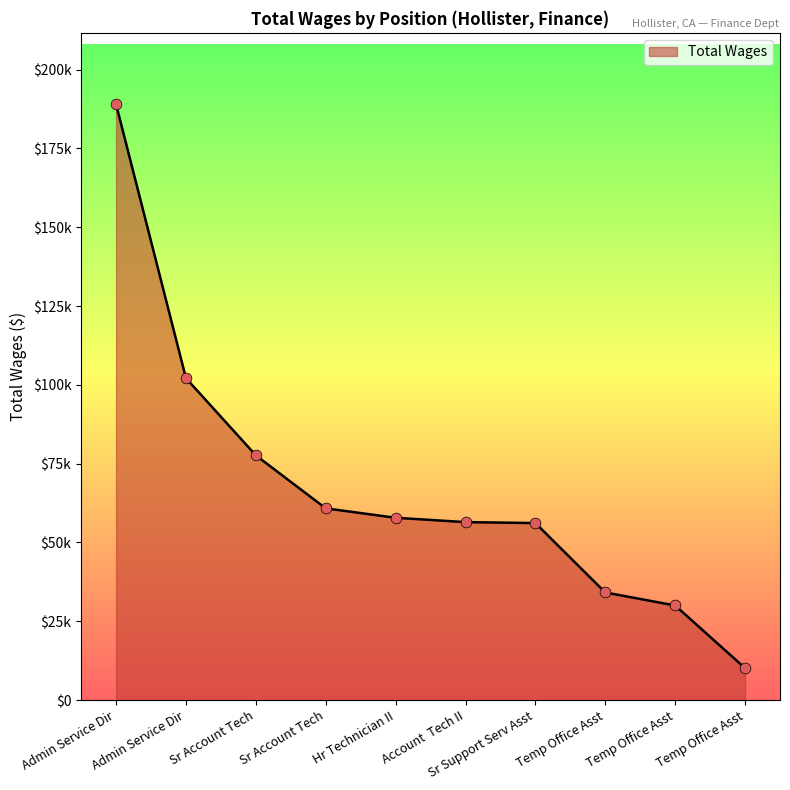

Is this an area chart (filled region under the line)?

Yes